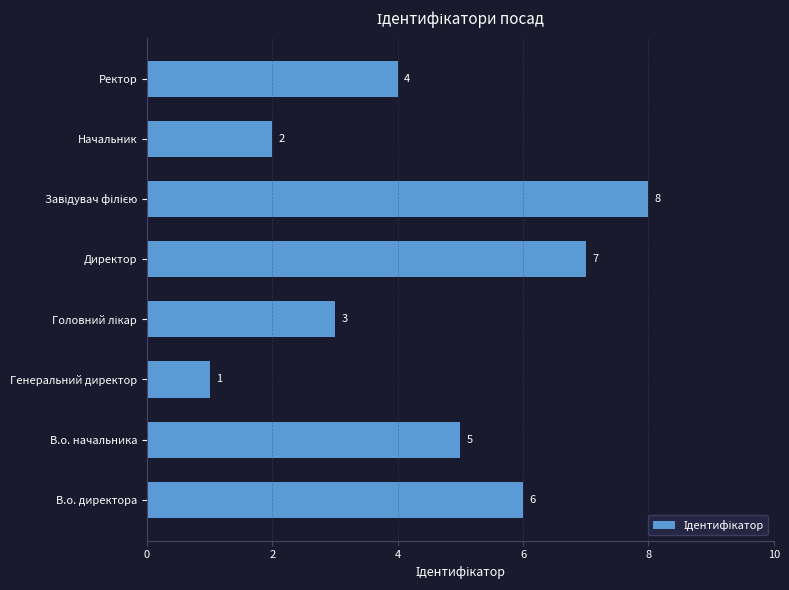

What is the change in value from В.о. начальника to Начальник?

-3